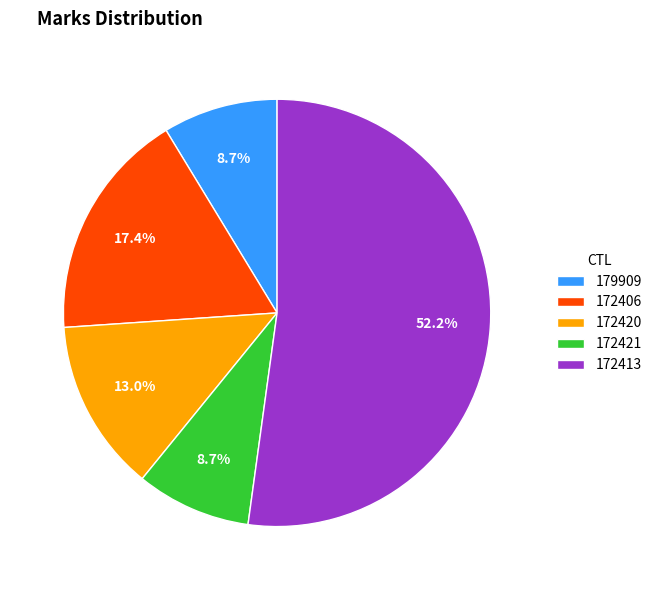

To the nearest percent, what is the combined percentage of 172406 and 172413?

70%